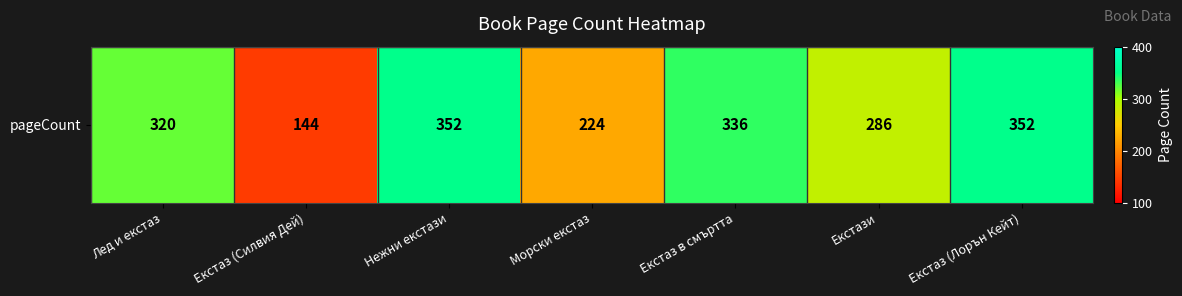

Which has a higher value, Лед и екстаз or Екстаз в смъртта?

Екстаз в смъртта